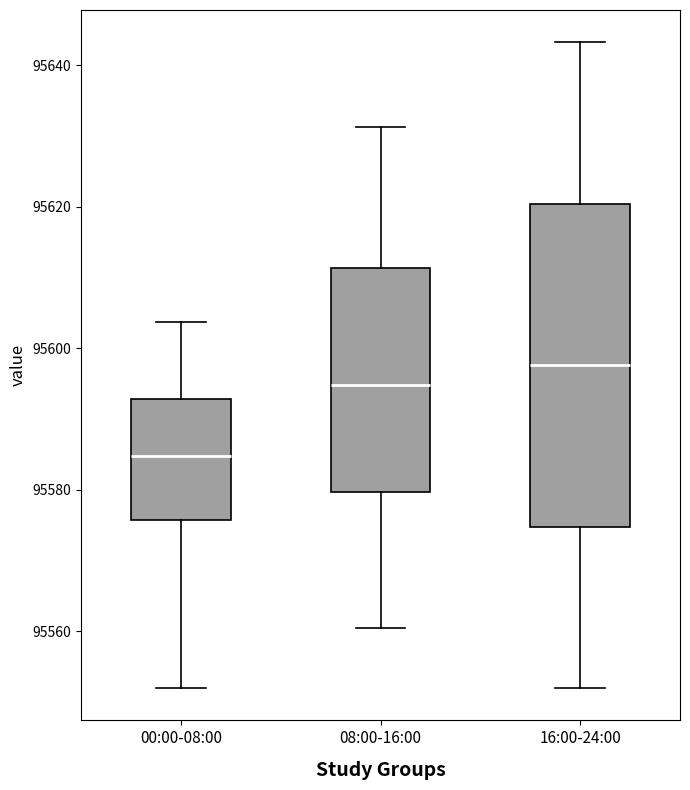

Where does the median line of the box for 00:00-08:00 sit on the y-axis? The values are not printed on the chart, so give them approximately, as read against the axis.

95584